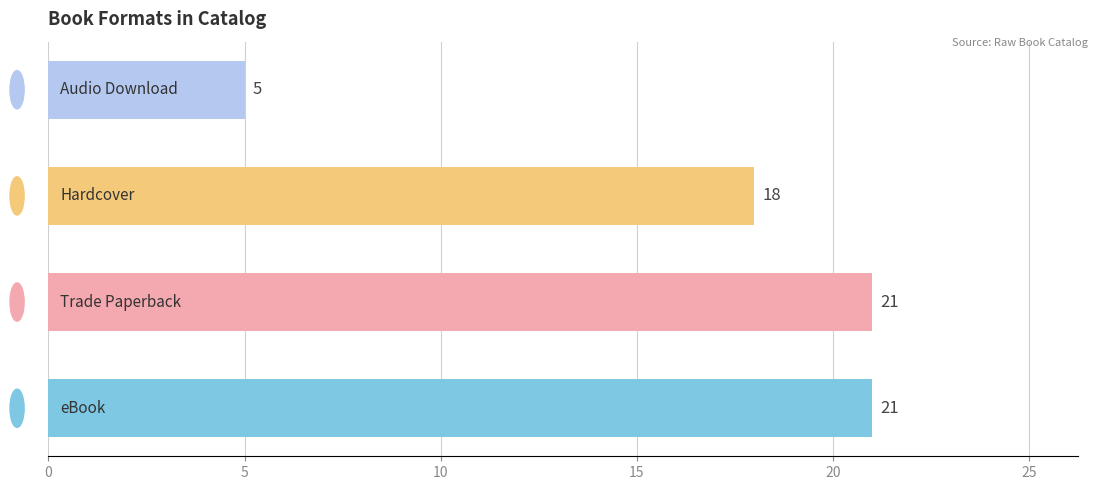

What is the difference between the second highest and minimum values?

16